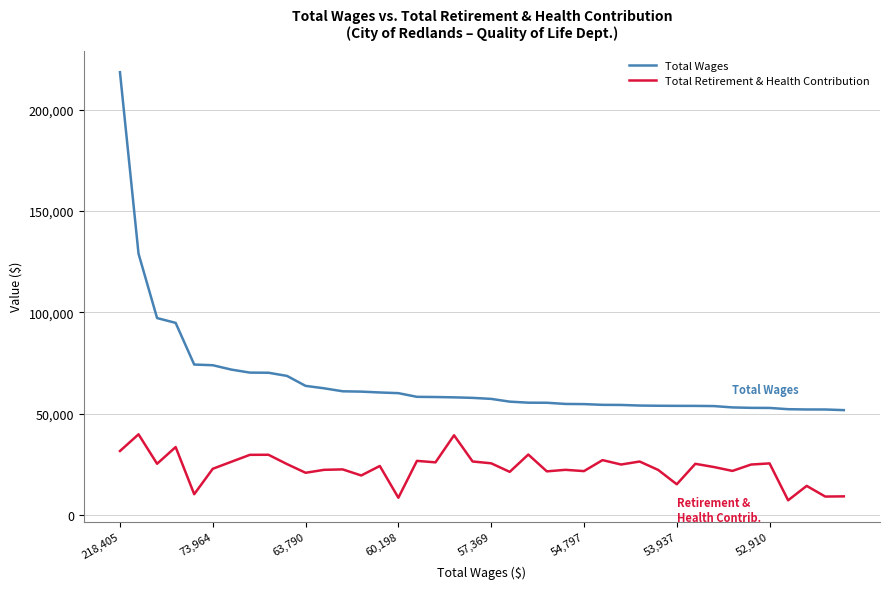

What are all the series names shown in the legend?

Total Wages, Total Retirement & Health Contribution